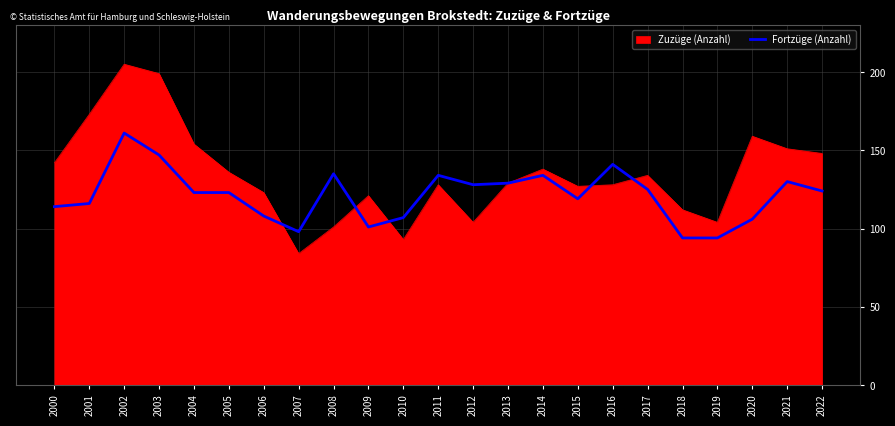

List the series in order of their peak value, lowest first.

Fortzüge (Anzahl), Zuzüge (Anzahl)